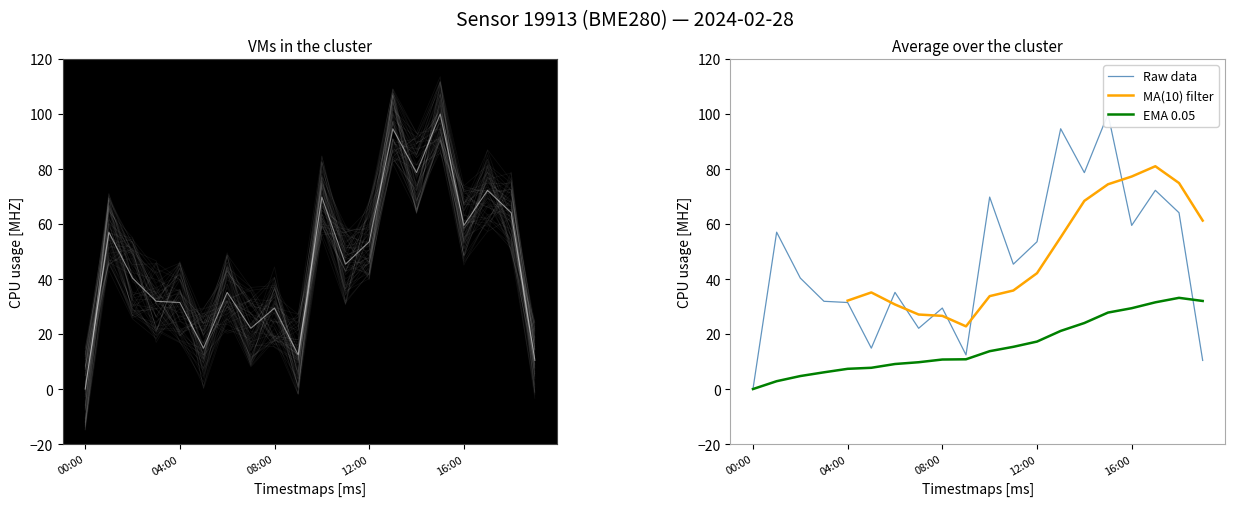

Which series ends up on top after the final intersection of MA(10) filter and Raw data?

MA(10) filter